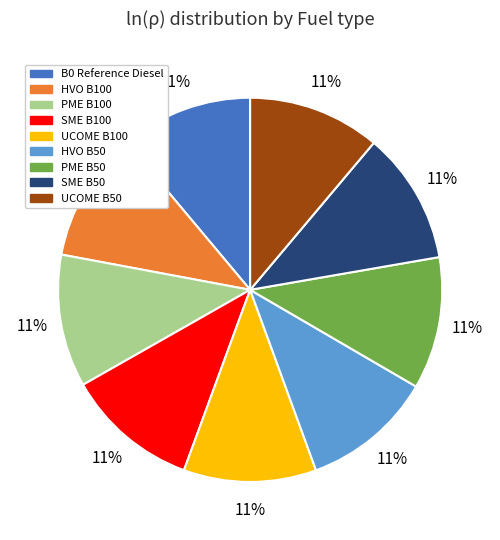

The HVO B100 slice represents 2% of the pie. True or false?

False